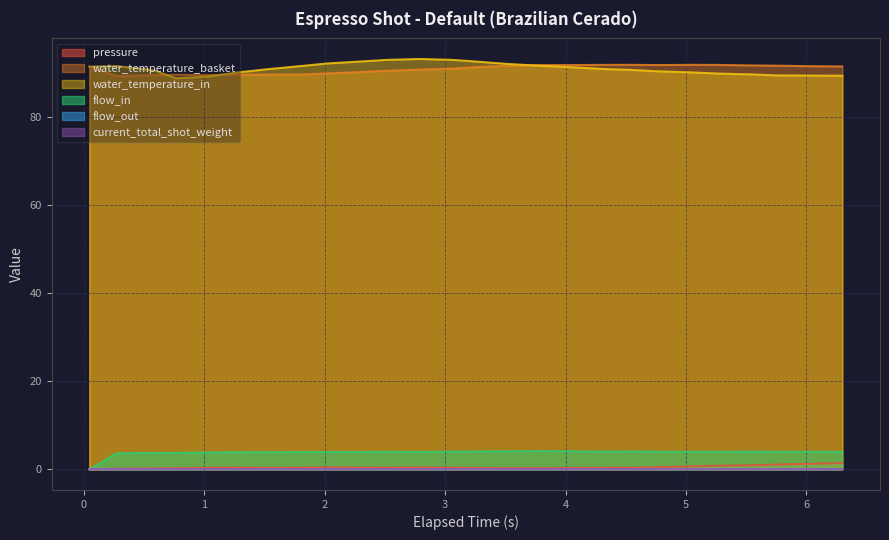

True or false: flow_in and water_temperature_in cross at least once.

False